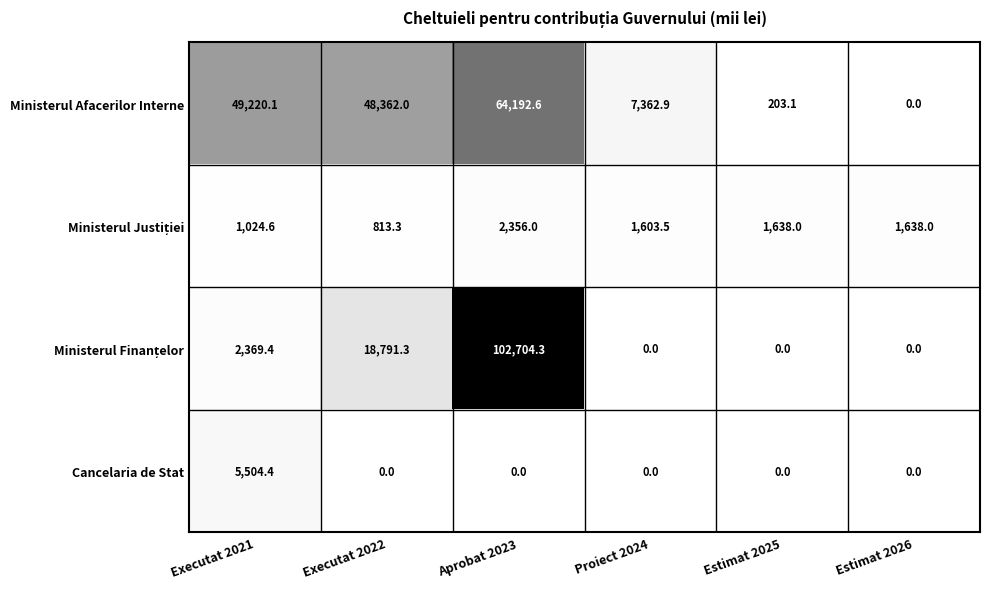

What is the difference between the maximum and minimum values in the Cancelaria de Stat series?

5504.4